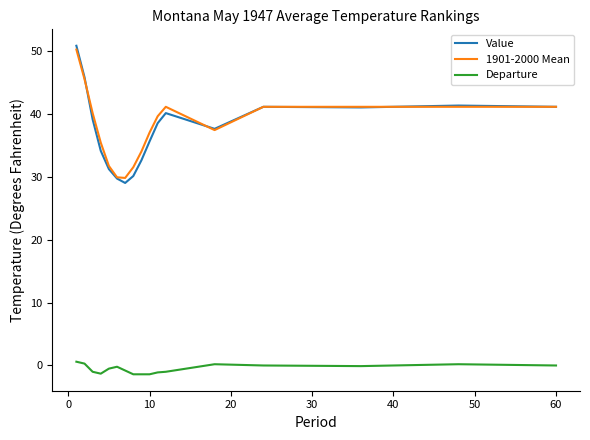

Which series has the largest total across all categories?

1901-2000 Mean